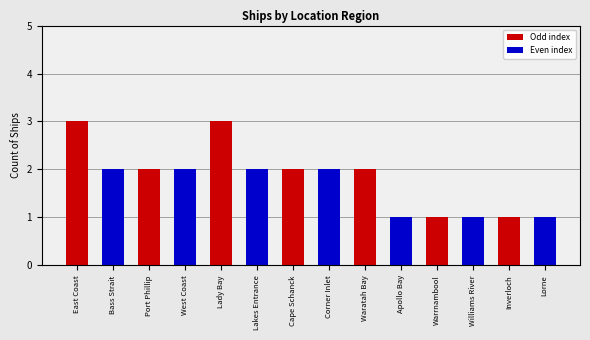

How many data points does each series have?

14